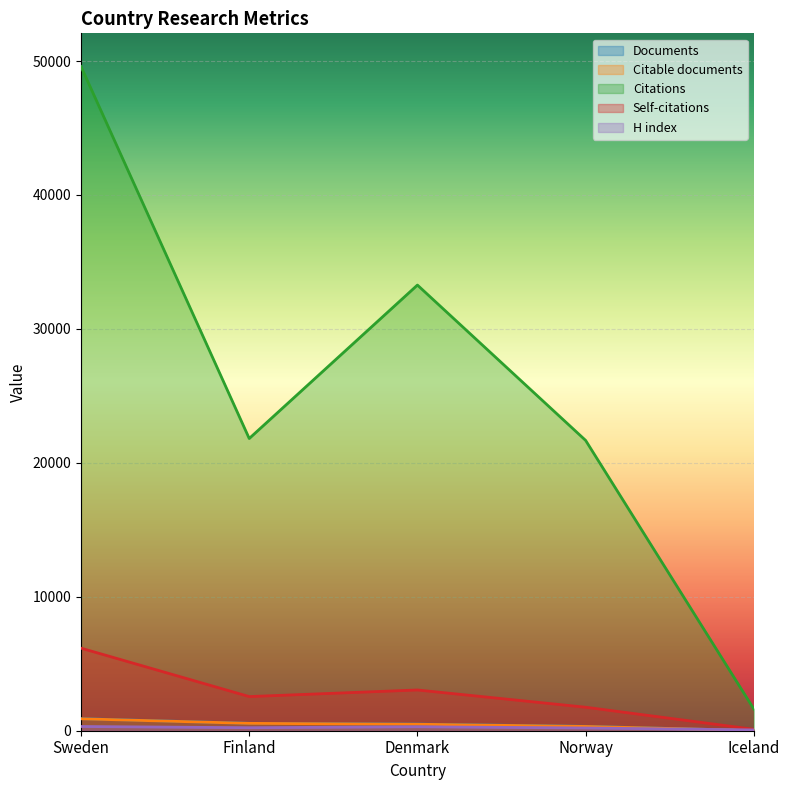

True or false: Citations and Documents cross at least once.

False